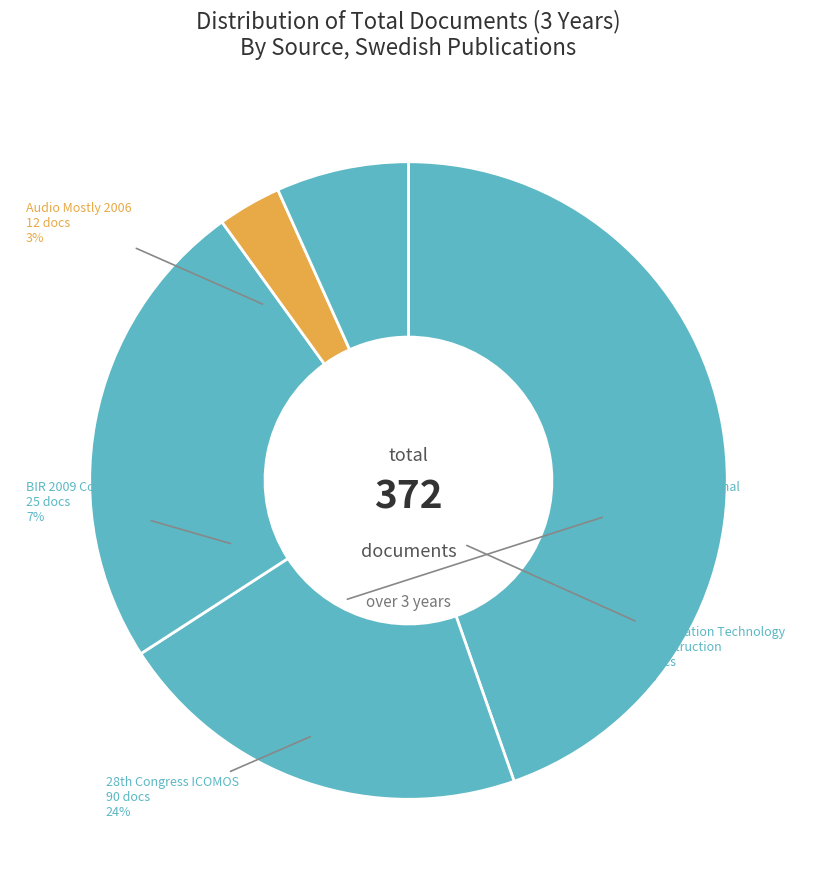

Count the number of slices in the pie.

5